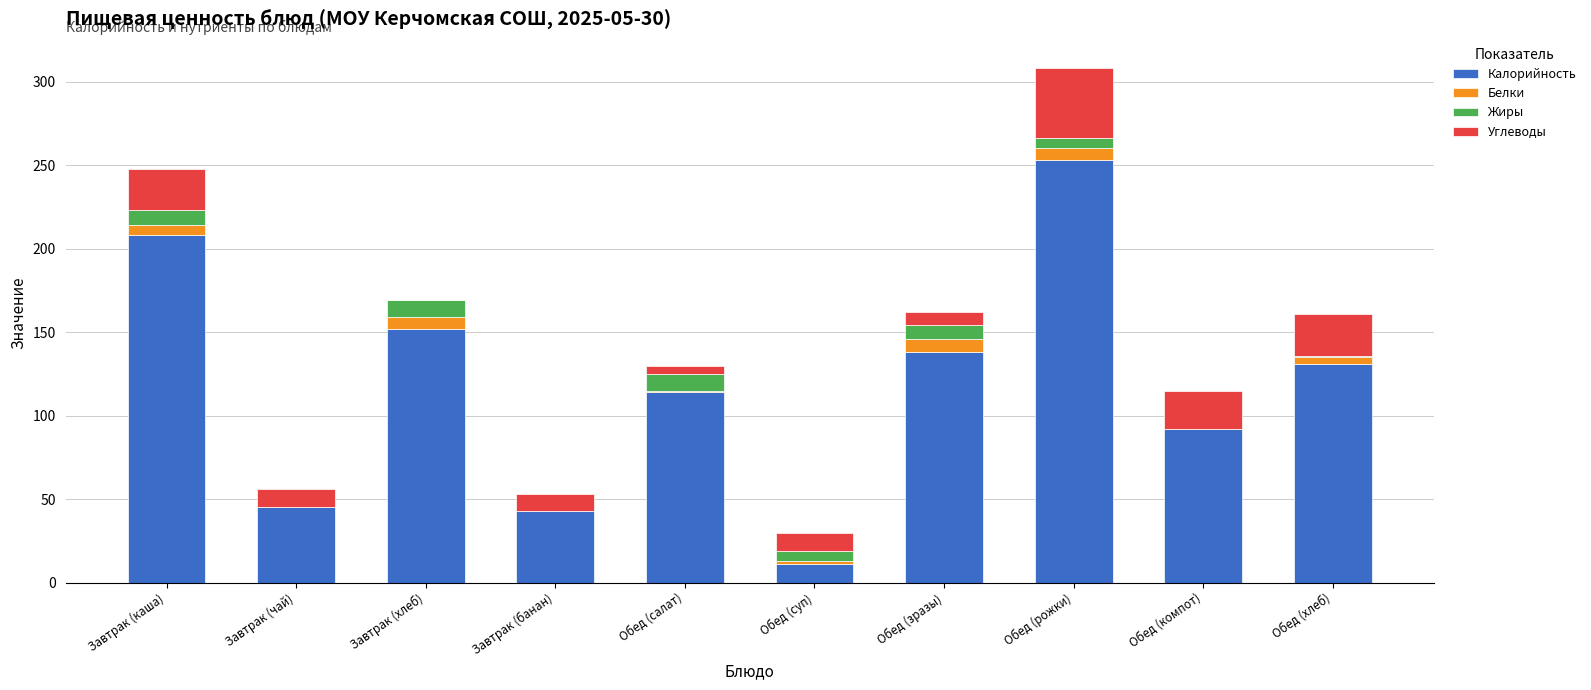

At which category is the sum across all series the highest?

Обед (рожки)